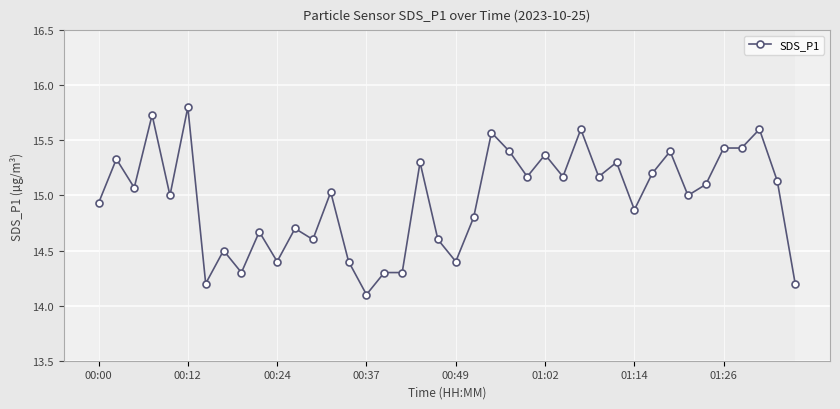

True or false: the data has more than 0 interior local peaks.

True